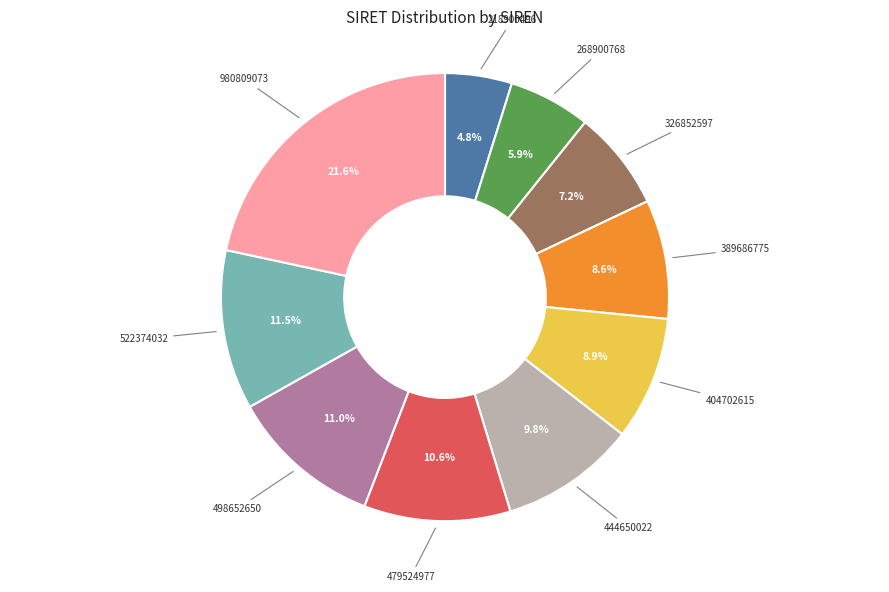

Between 444650022 and 218900496, which is larger?

444650022